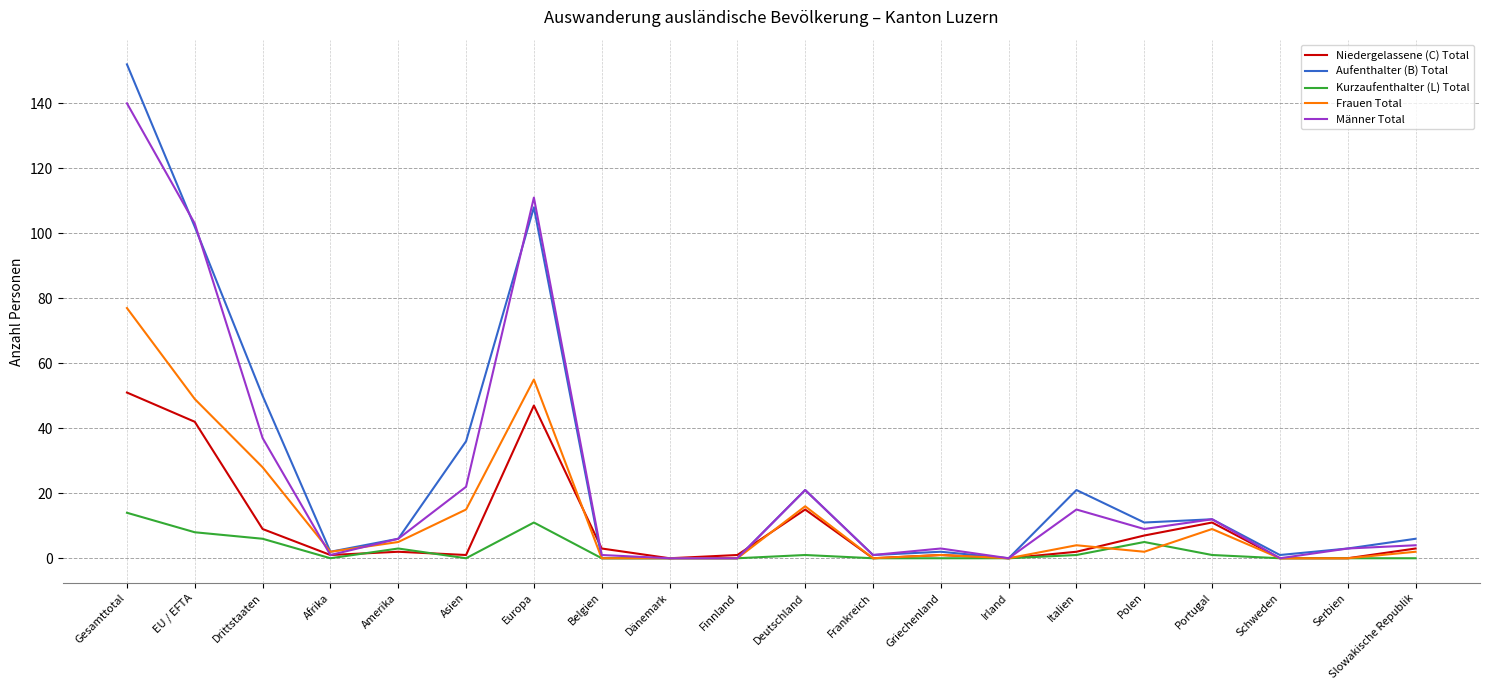

The value of Niedergelassene (C) Total at Deutschland is 6. True or false?

False